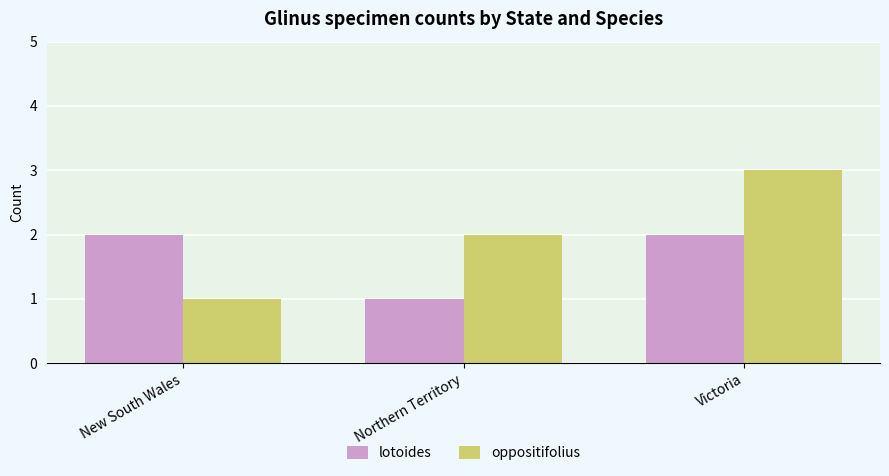

List the series in order of their peak value, highest first.

oppositifolius, lotoides